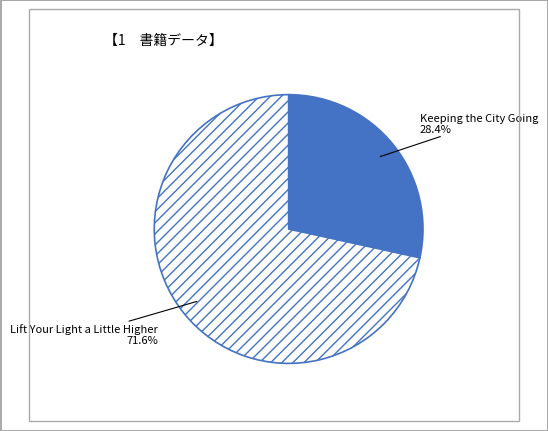

To the nearest percent, what portion does Keeping the City Going represent?

28%